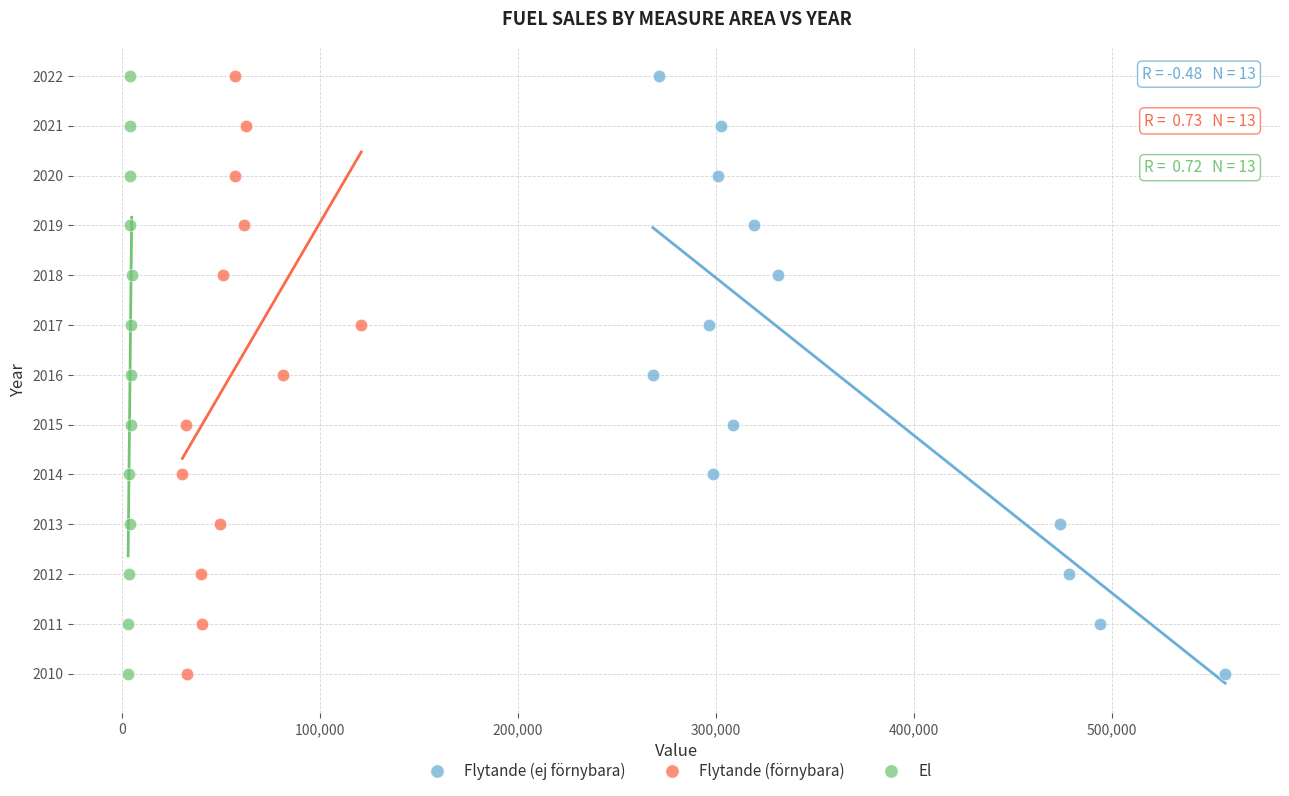

What are all the series names shown in the legend?

Flytande (ej förnybara), Flytande (förnybara), El